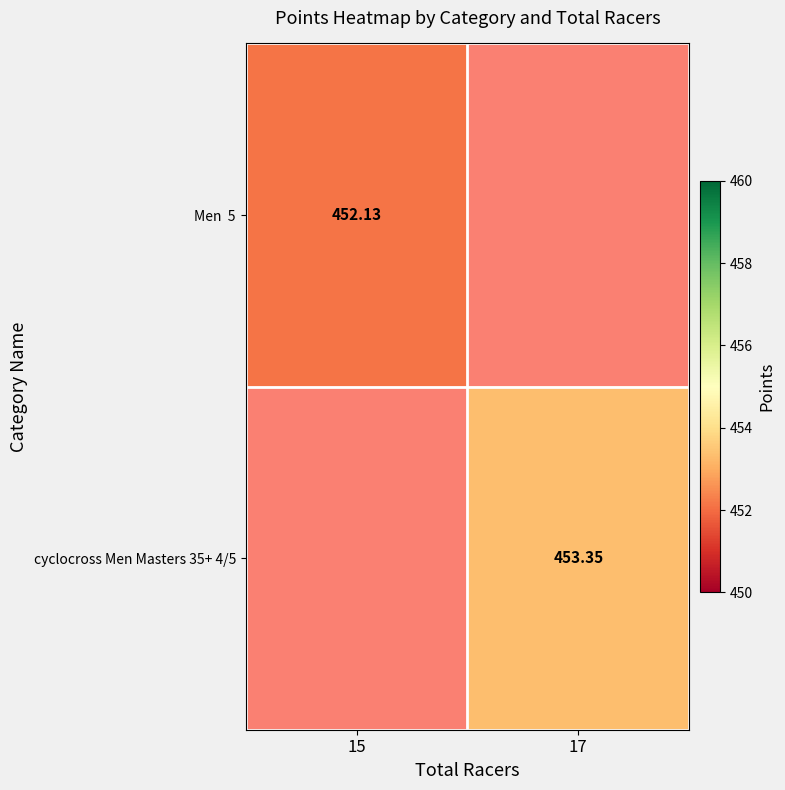

Which series has the widest spread of values?

cyclocross Men Masters 35+ 4/5